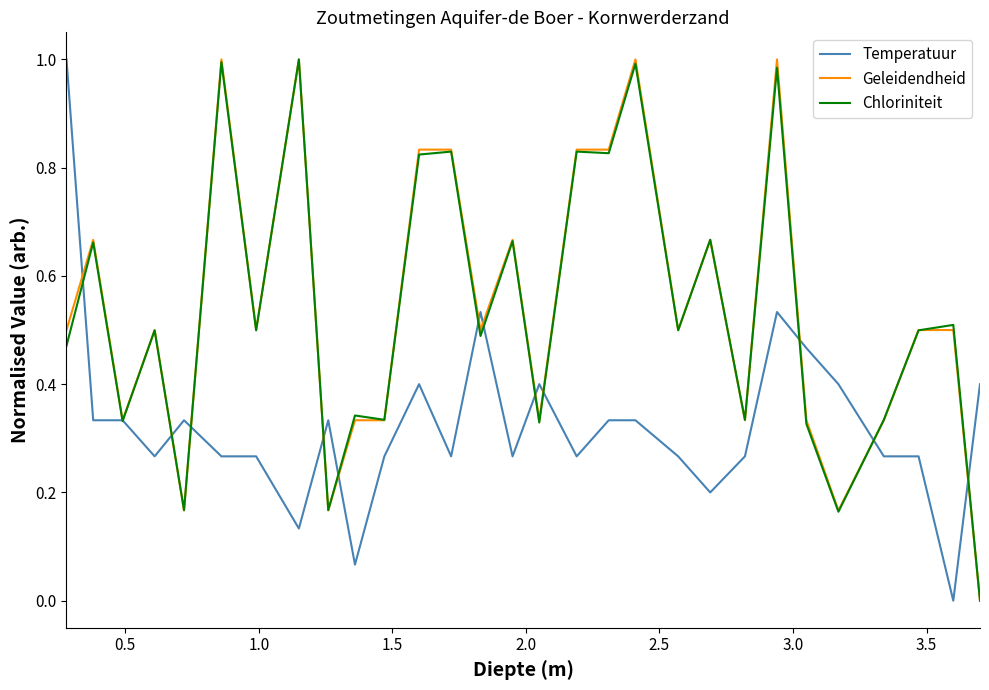

What are all the series names shown in the legend?

Temperatuur, Geleidendheid, Chloriniteit